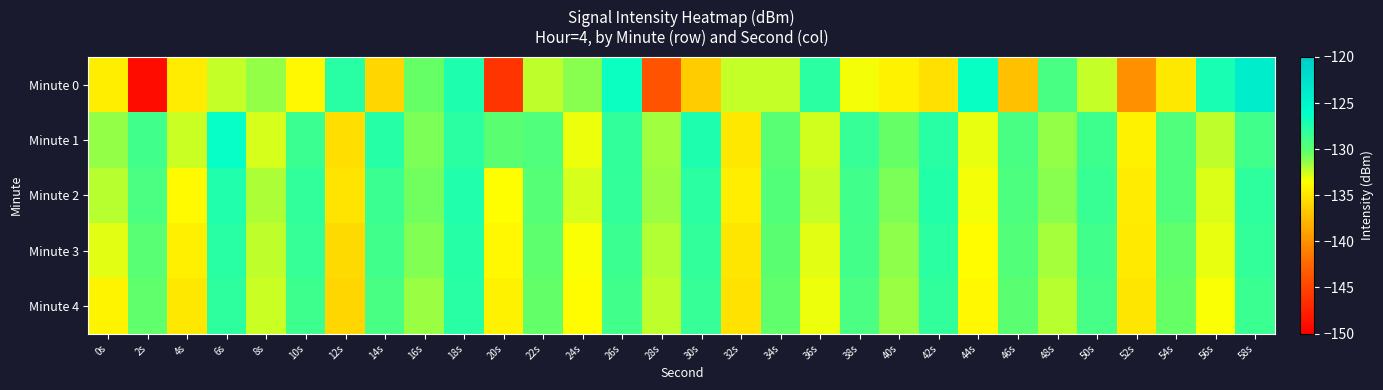

Reading left to right, transcribe all the data shown in this chart.

Minute 0: 0s=-134.5	2s=-148.9	4s=-134.6	6s=-132.4	8s=-131.5	10s=-133.9	12s=-127.8	14s=-135.9	16s=-130.4	18s=-127.4	20s=-146.1	22s=-132.3	24s=-131.2	26s=-126.5	28s=-143.8	30s=-136.4	32s=-132.4	34s=-132.3	36s=-127.9	38s=-133.3	40s=-134.2	42s=-135.3	44s=-126.4	46s=-137.1	48s=-129.3	50s=-132.3	52s=-140.0	54s=-134.8	56s=-127.1	58s=-123.9
Minute 1: 0s=-131.4	2s=-128.9	4s=-132.5	6s=-126.2	8s=-132.8	10s=-128.6	12s=-135.4	14s=-127.7	16s=-131.0	18s=-127.9	20s=-130.0	22s=-129.5	24s=-133.2	26s=-128.1	28s=-131.7	30s=-127.3	32s=-134.8	34s=-129.9	36s=-132.6	38s=-128.4	40s=-130.5	42s=-127.8	44s=-133.1	46s=-129.2	48s=-131.4	50s=-128.7	52s=-134.2	54s=-129.6	56s=-132.3	58s=-128.9
Minute 2: 0s=-132.1	2s=-129.3	4s=-133.8	6s=-127.5	8s=-131.9	10s=-128.2	12s=-135.1	14s=-128.6	16s=-130.7	18s=-127.4	20s=-133.5	22s=-129.8	24s=-132.7	26s=-128.3	28s=-131.6	30s=-127.9	32s=-134.5	34s=-129.7	36s=-132.4	38s=-128.8	40s=-130.9	42s=-127.6	44s=-133.3	46s=-129.4	48s=-131.2	50s=-128.5	52s=-134.6	54s=-129.5	56s=-132.8	58s=-128.0
Minute 3: 0s=-133.0	2s=-129.9	4s=-134.3	6s=-127.8	8s=-132.2	10s=-128.4	12s=-135.6	14s=-128.9	16s=-131.1	18s=-127.7	20s=-133.9	22s=-130.1	24s=-133.4	26s=-128.6	28s=-132.0	30s=-128.1	32s=-134.9	34s=-130.0	36s=-132.9	38s=-129.0	40s=-131.3	42s=-127.9	44s=-133.6	46s=-129.7	48s=-131.8	50s=-128.8	52s=-134.7	54s=-130.2	56s=-133.1	58s=-128.3
Minute 4: 0s=-134.1	2s=-130.2	4s=-134.8	6s=-128.0	8s=-132.5	10s=-128.7	12s=-135.9	14s=-129.2	16s=-131.5	18s=-127.8	20s=-134.2	22s=-130.4	24s=-133.7	26s=-128.9	28s=-132.3	30s=-128.4	32s=-135.2	34s=-130.3	36s=-133.2	38s=-129.3	40s=-131.6	42s=-128.1	44s=-133.9	46s=-130.0	48s=-132.1	50s=-129.1	52s=-134.9	54s=-130.5	56s=-133.4	58s=-128.6